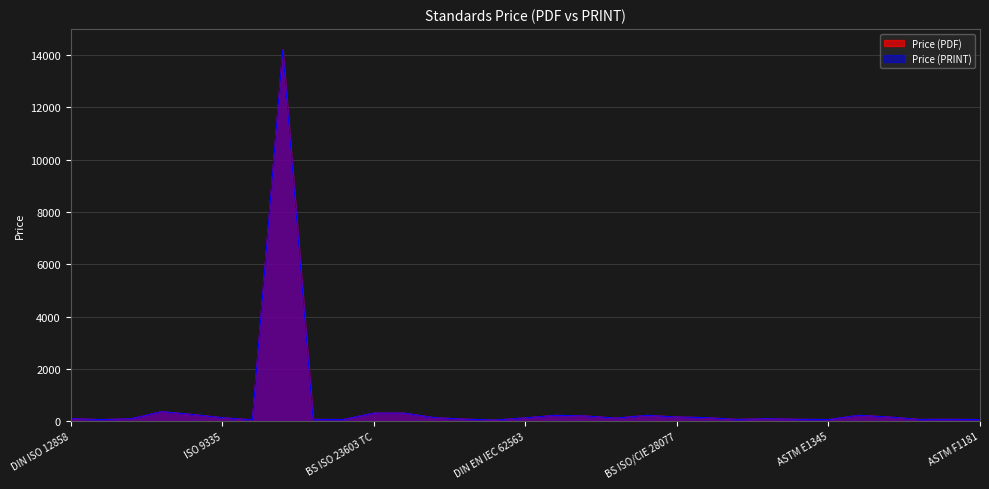

True or false: Price (PRINT) and Price (PDF) cross at least once.

False